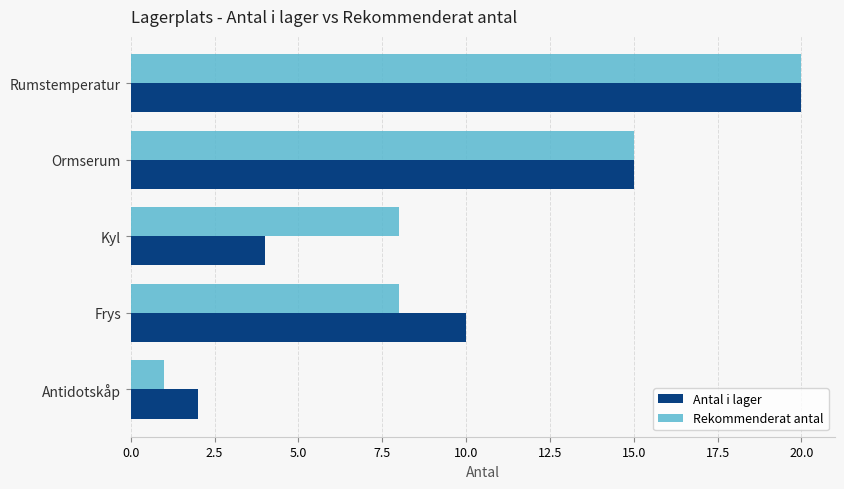

Is it true that Antal i lager equals 9 at Rumstemperatur?

False